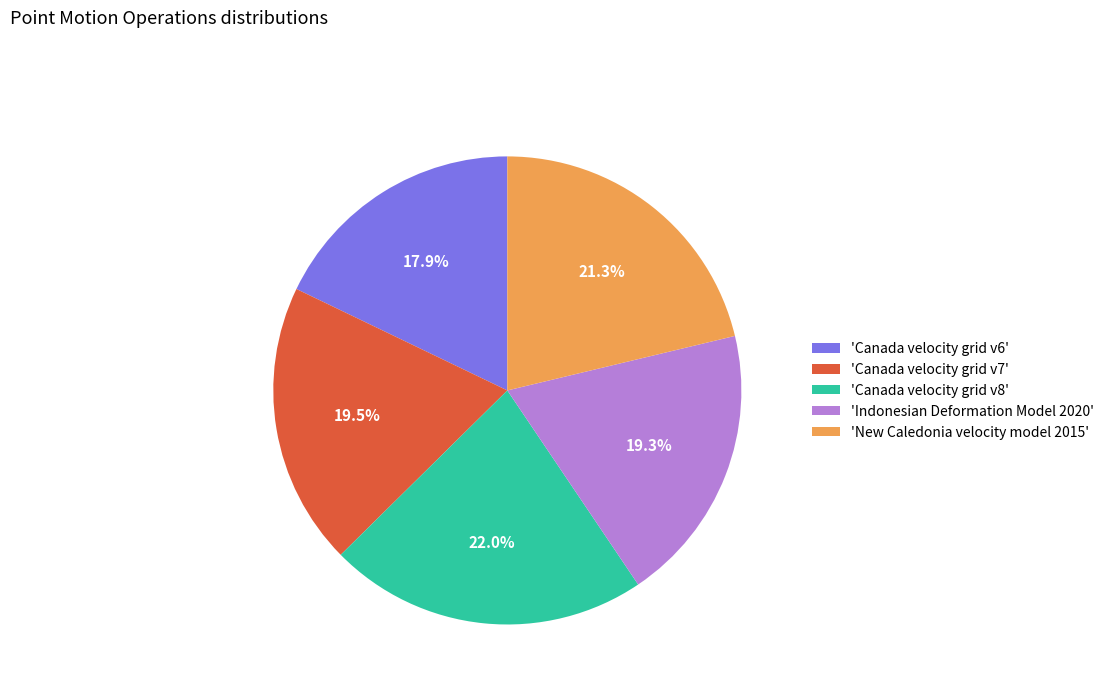

Which category has the smallest portion of the pie?

'Canada velocity grid v6'